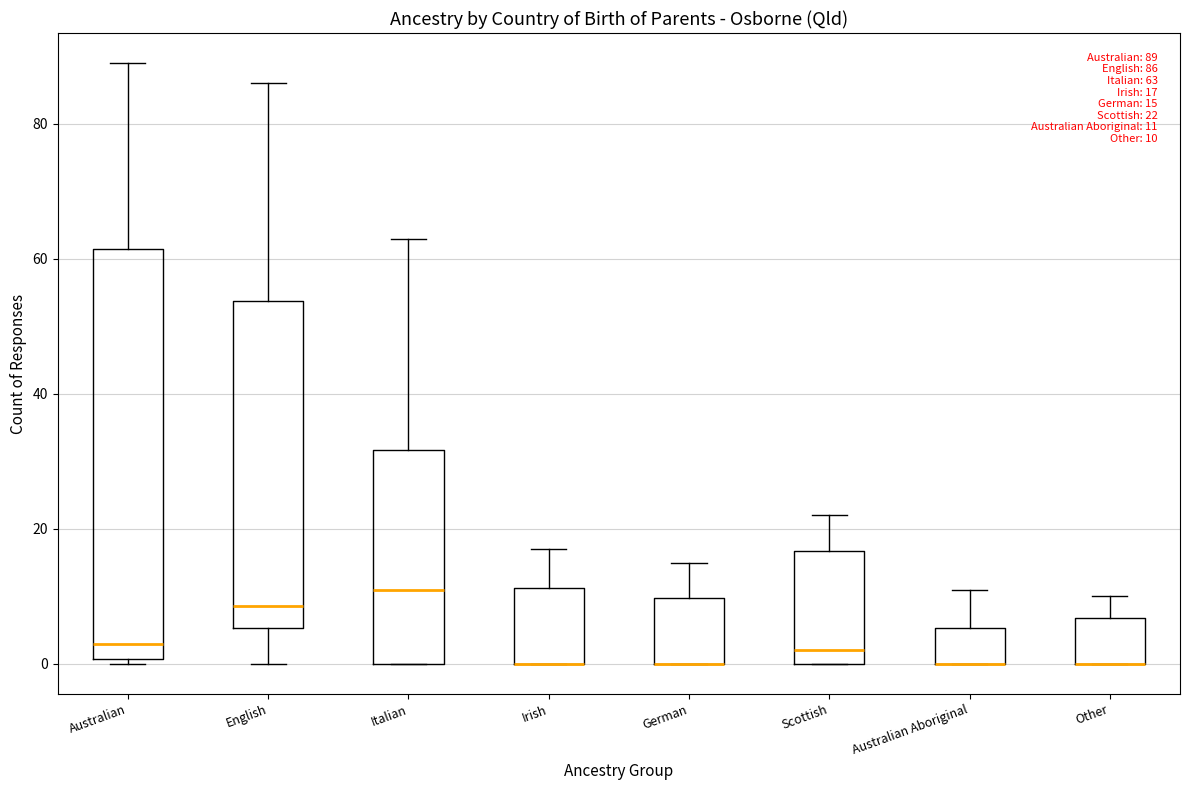

Comparing the boxes themselves (not the whiskers), which one is the tallest?

Australian